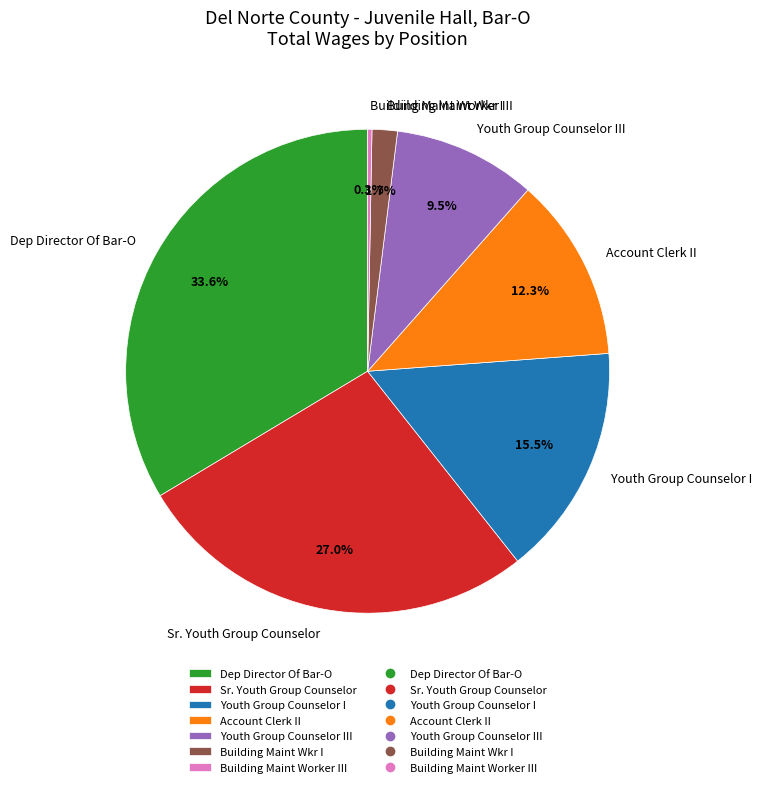

What percentage is the Sr. Youth Group Counselor slice, to the nearest percent?

27%